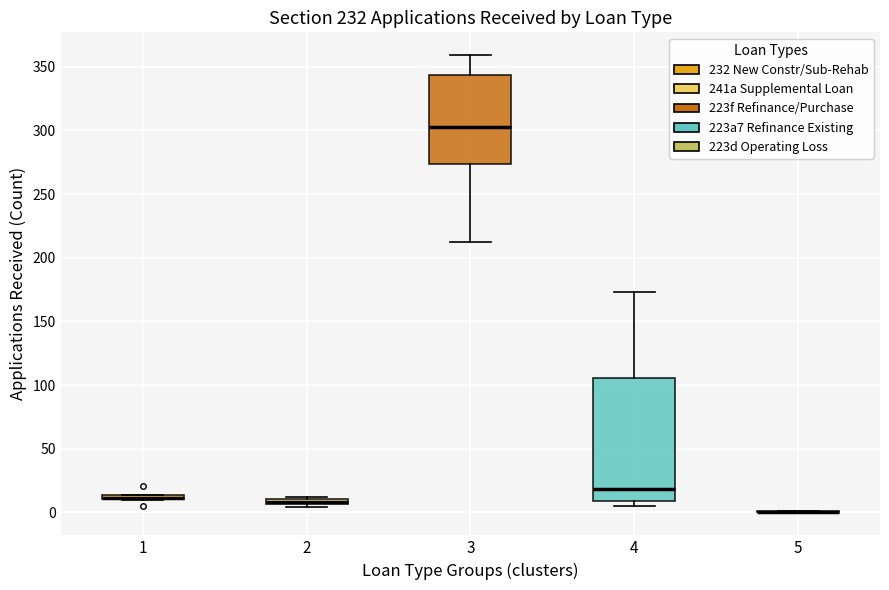

Where does the upper whisker of the box at x = 4 end on the y-axis? The values are not printed on the chart, so give them approximately, as read against the axis.

175